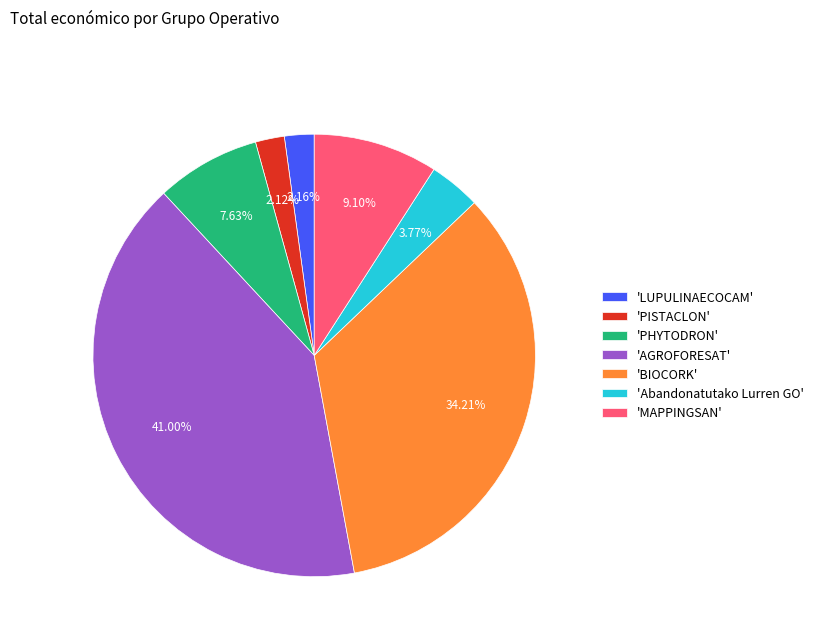

Which category has the biggest portion of the pie?

'AGROFORESAT'